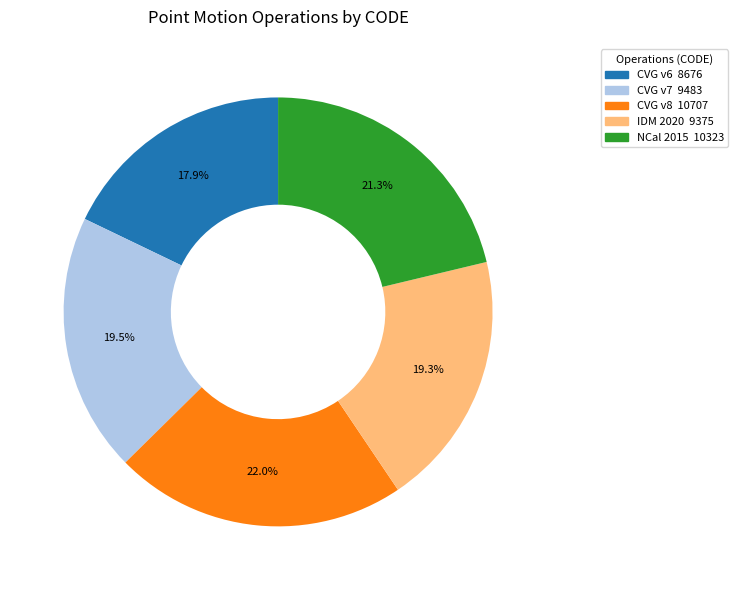

Is there any slice that represents more than half of the pie?

No